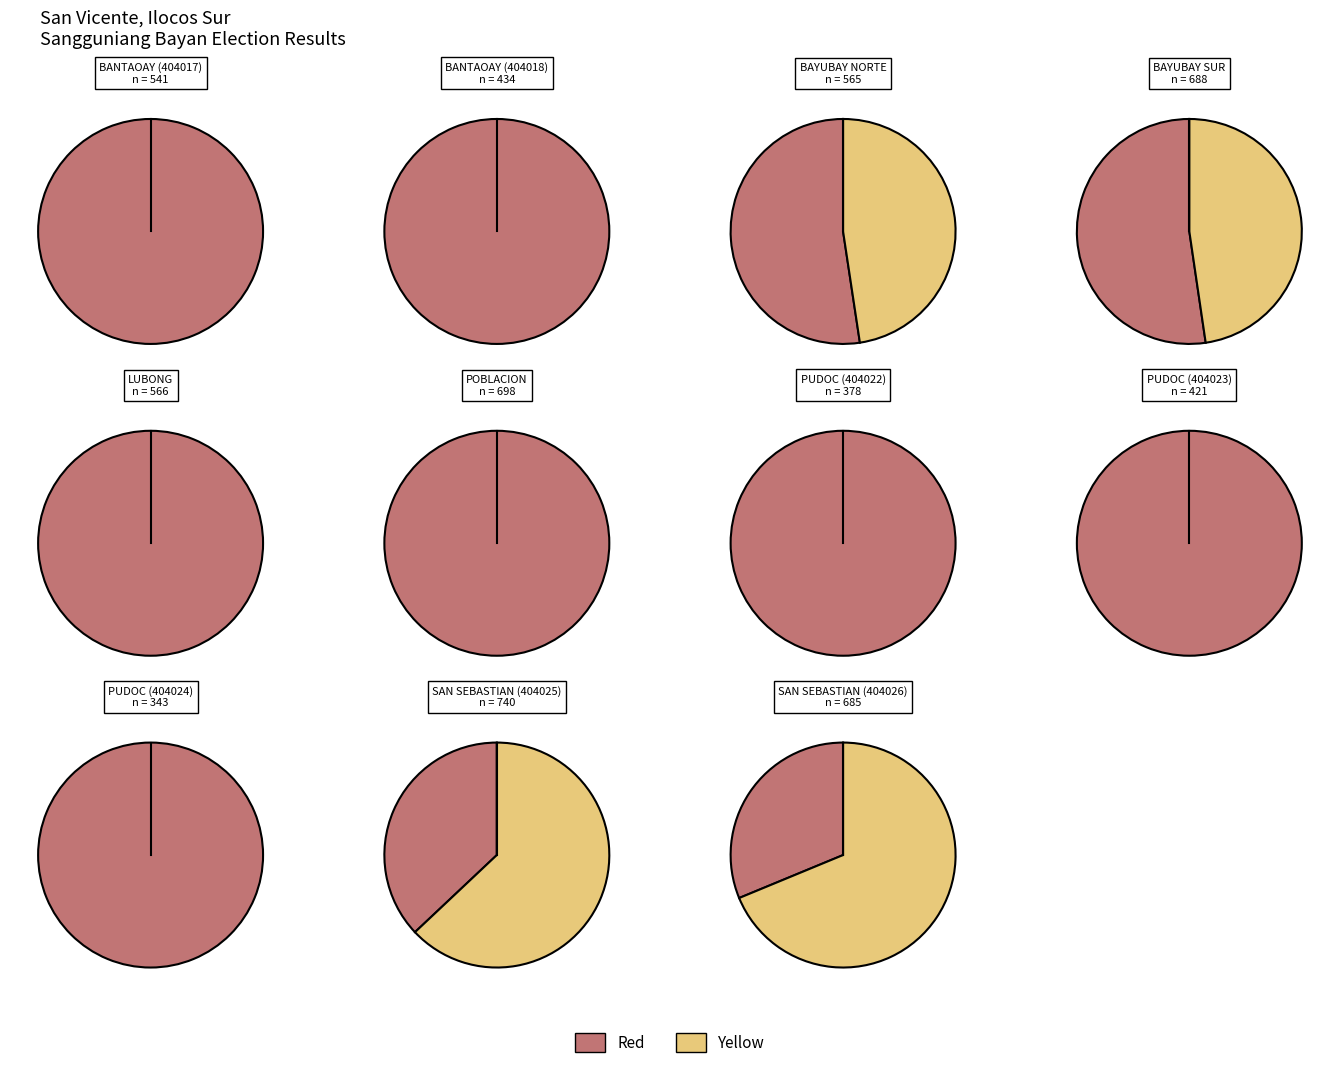

Is it true that PUDOC (404023) is 1% of the pie?

False